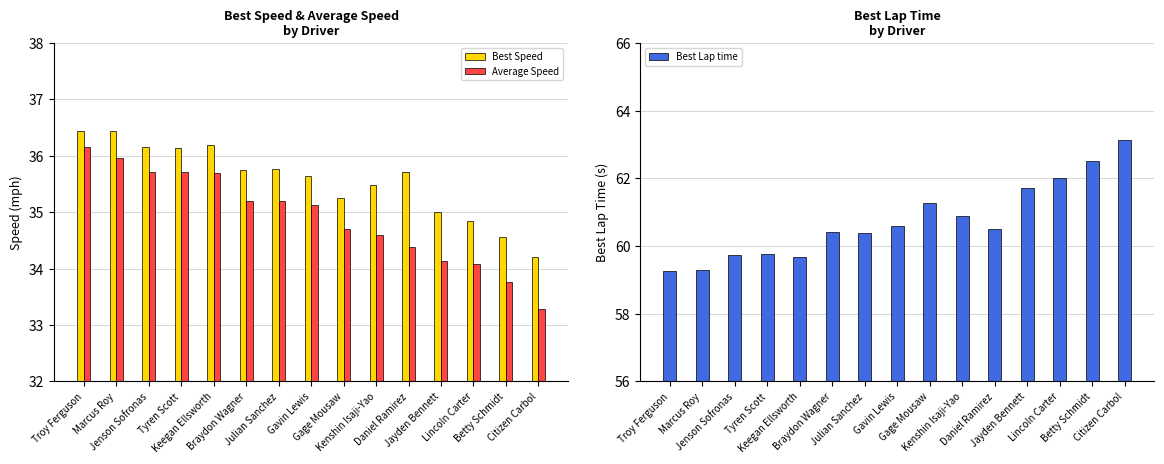

The Average Speed series shows 35.7 at Jenson Sofronas. True or false?

True